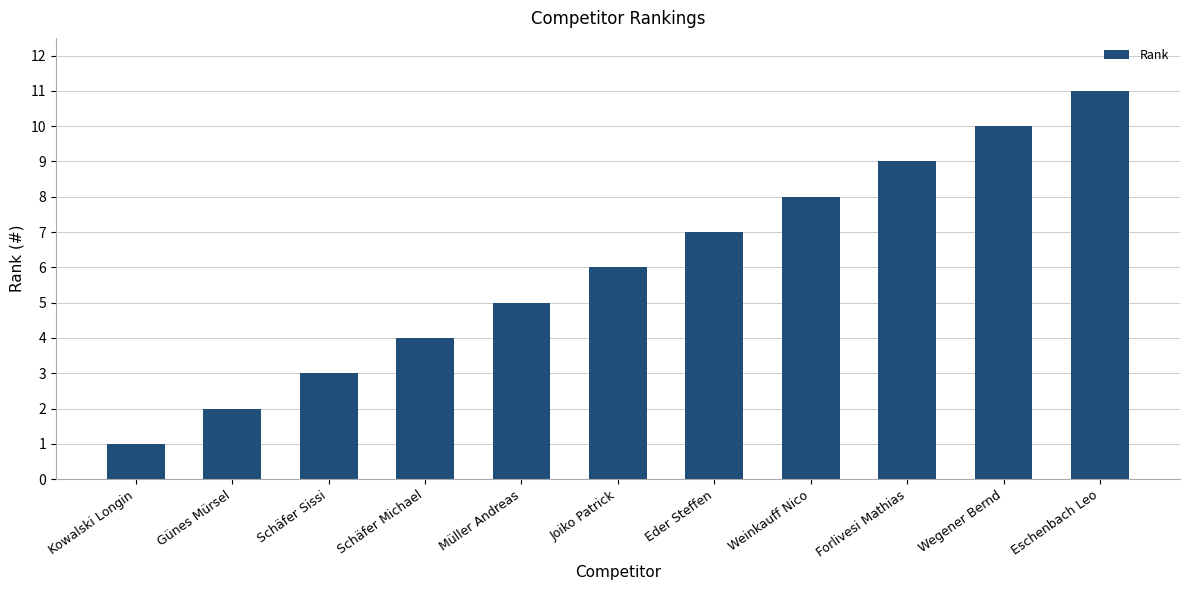

Read the value at Müller Andreas, to the nearest 5.

5